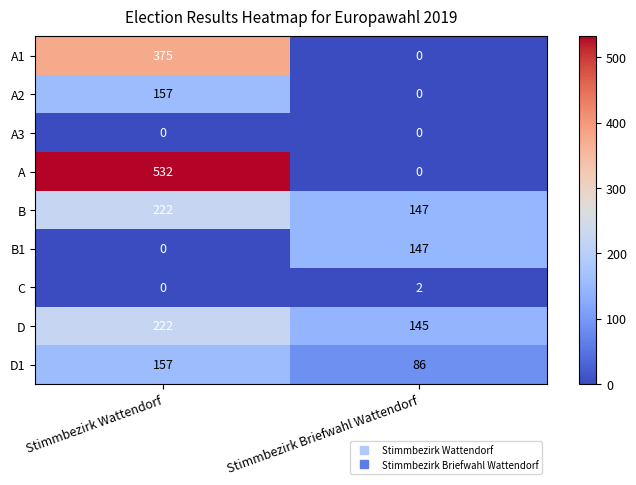

At which label is D closest to 183?

Stimmbezirk Briefwahl Wattendorf